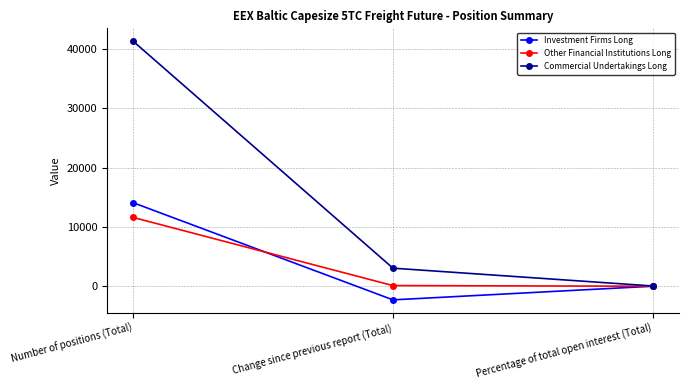

Is the value of Other Financial Institutions Long at Change since previous report (Total) greater than the value of Commercial Undertakings Long at Change since previous report (Total)?

No